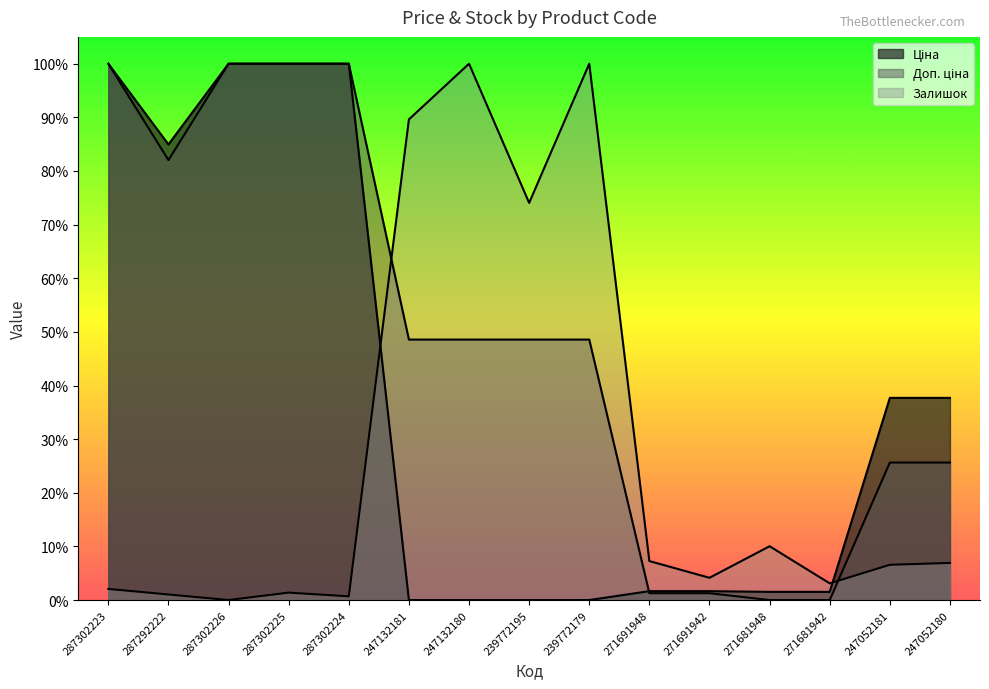

What position from the left is 271691942?

11